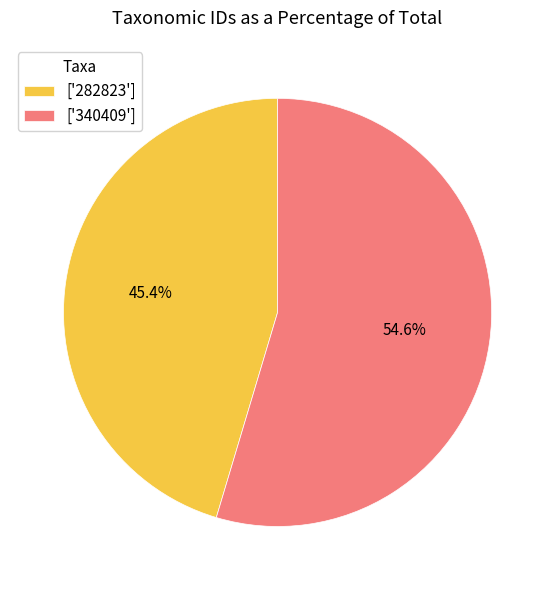

Between ['282823'] and ['340409'], which is larger?

['340409']